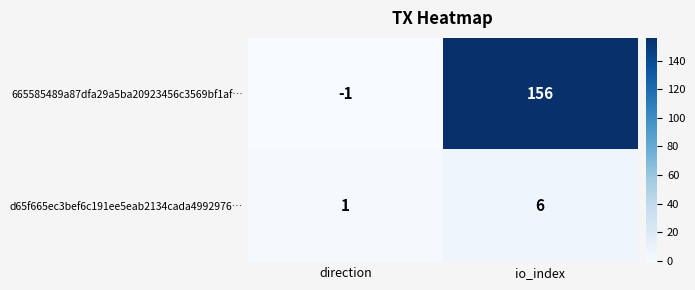

What is the total value across all series at io_index?

162